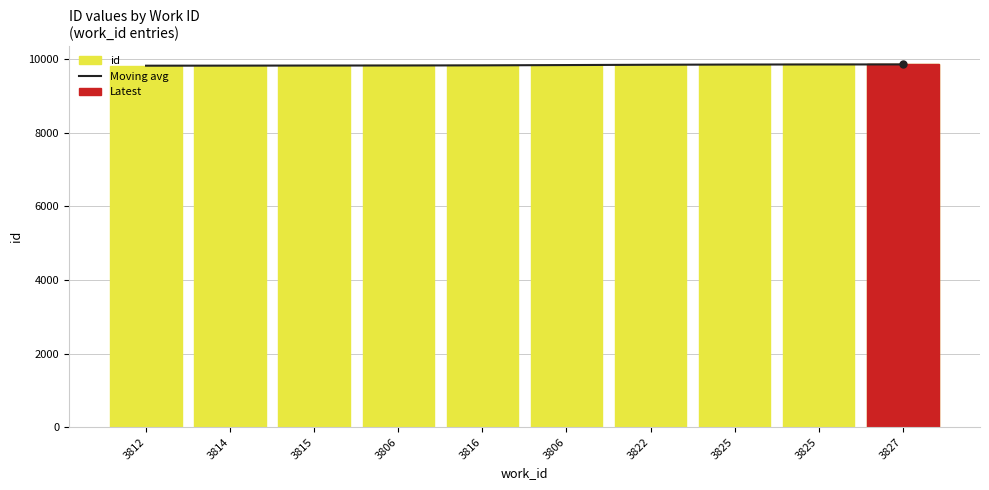

List the series in order of their peak value, lowest first.

Moving avg, id (bar)